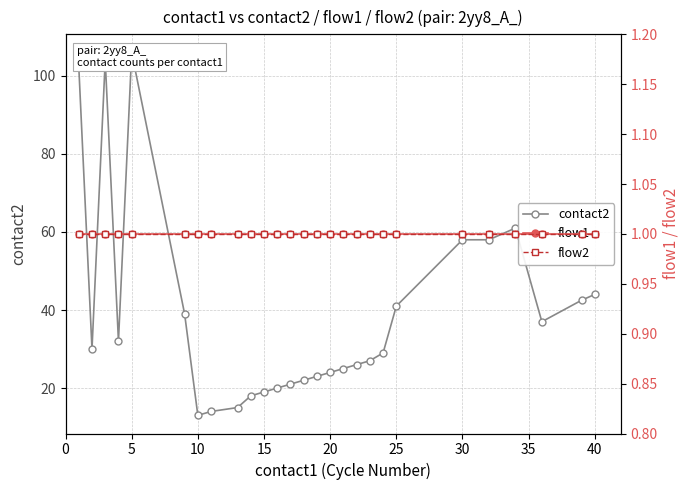

Rank the series by their maximum value, from lowest to highest.

flow1, flow2, contact2